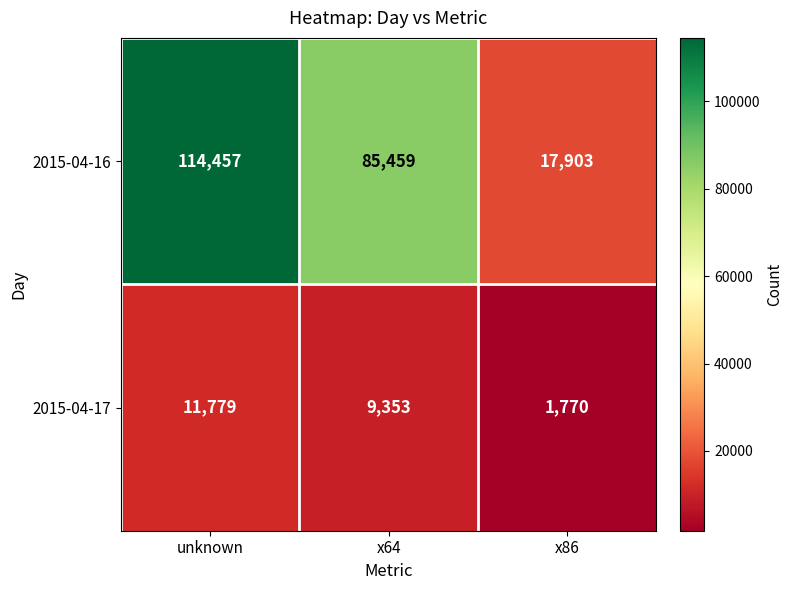

Which label corresponds to the smallest value in the chart?

x86